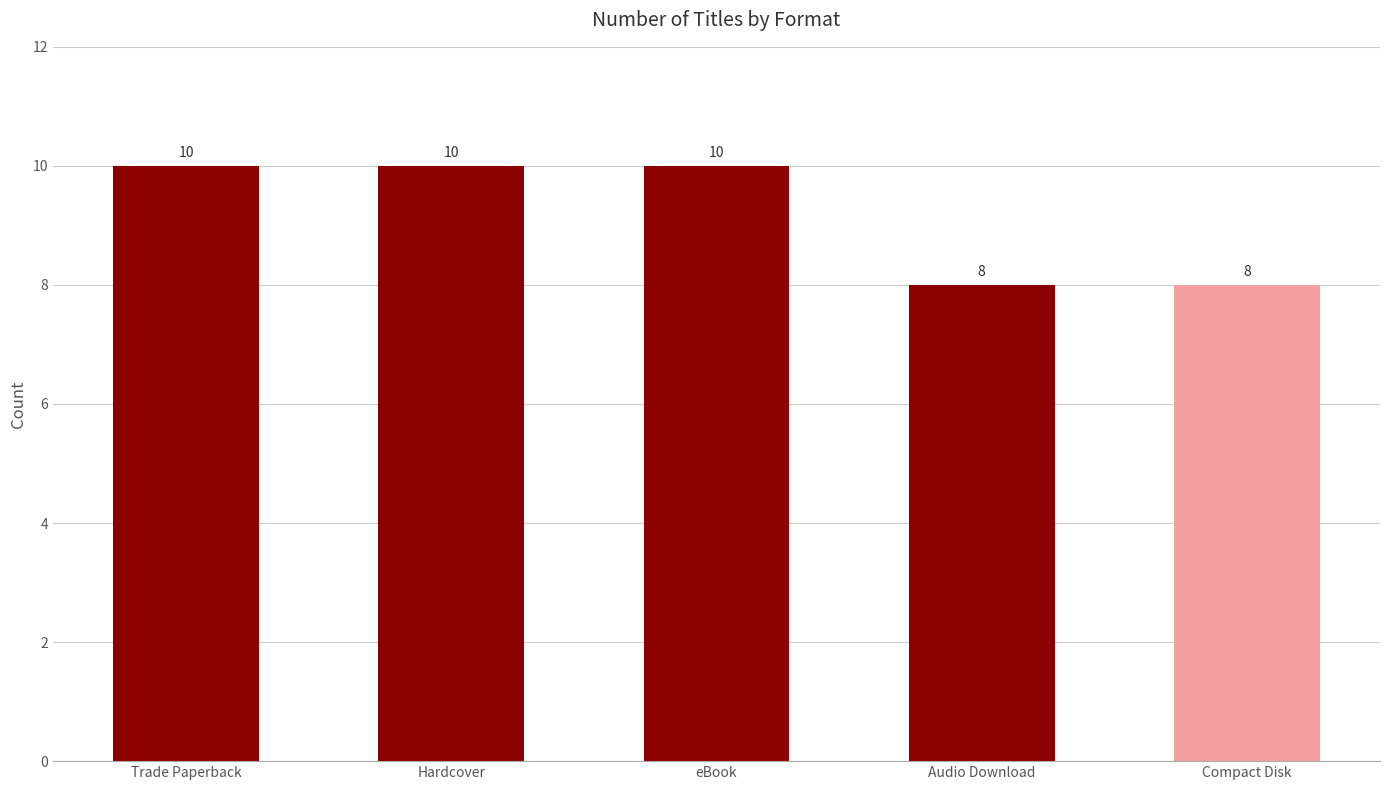

Are the bars horizontal?

No